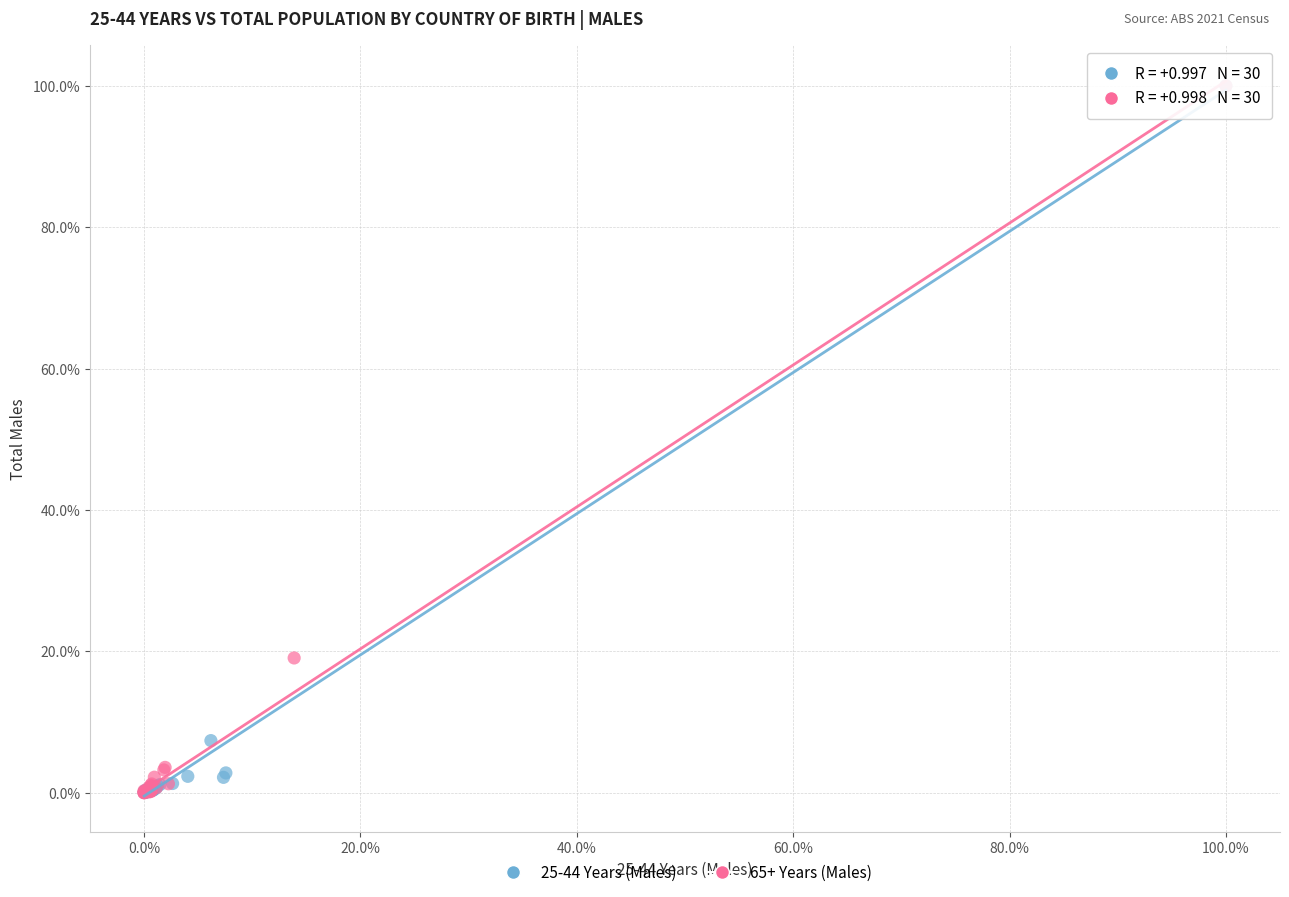

What are all the series names shown in the legend?

25-44 Years (Males), 65+ Years (Males)